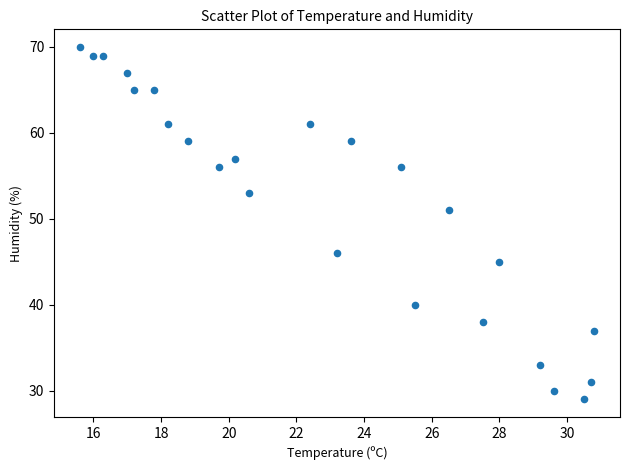

What is the range of Y values (max minus min)?

41